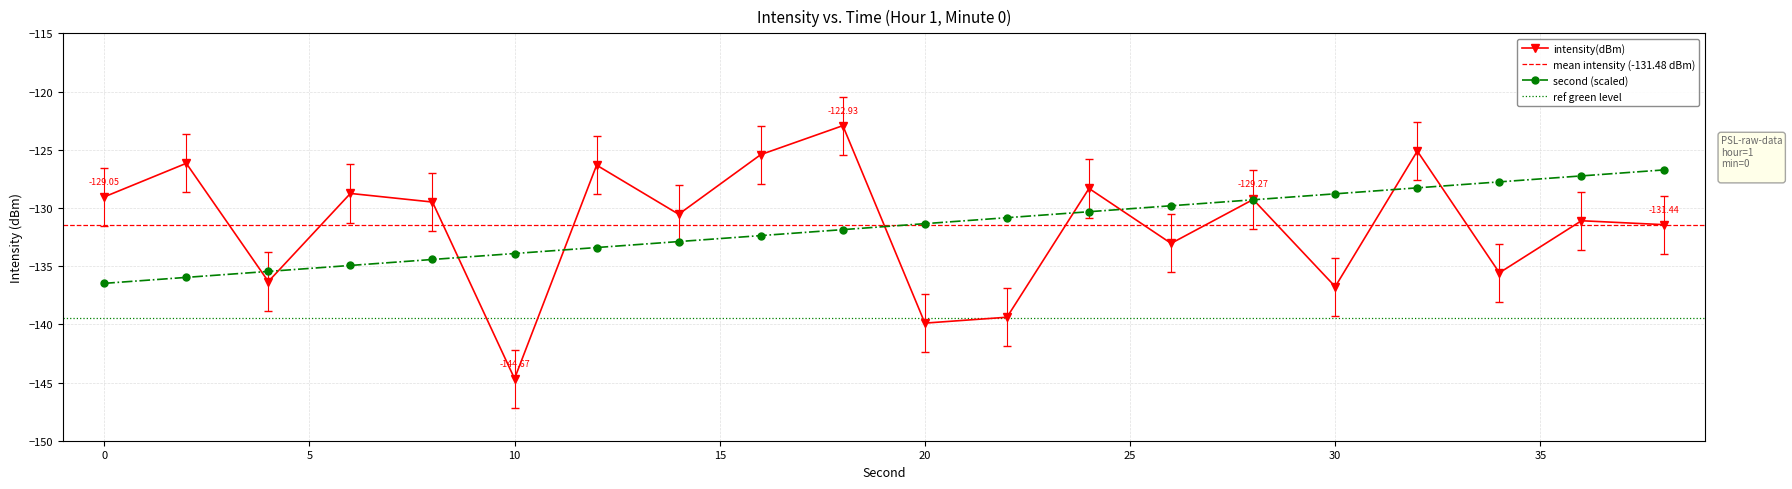

How many interior local valleys does the intensity(dBm) series have?

7